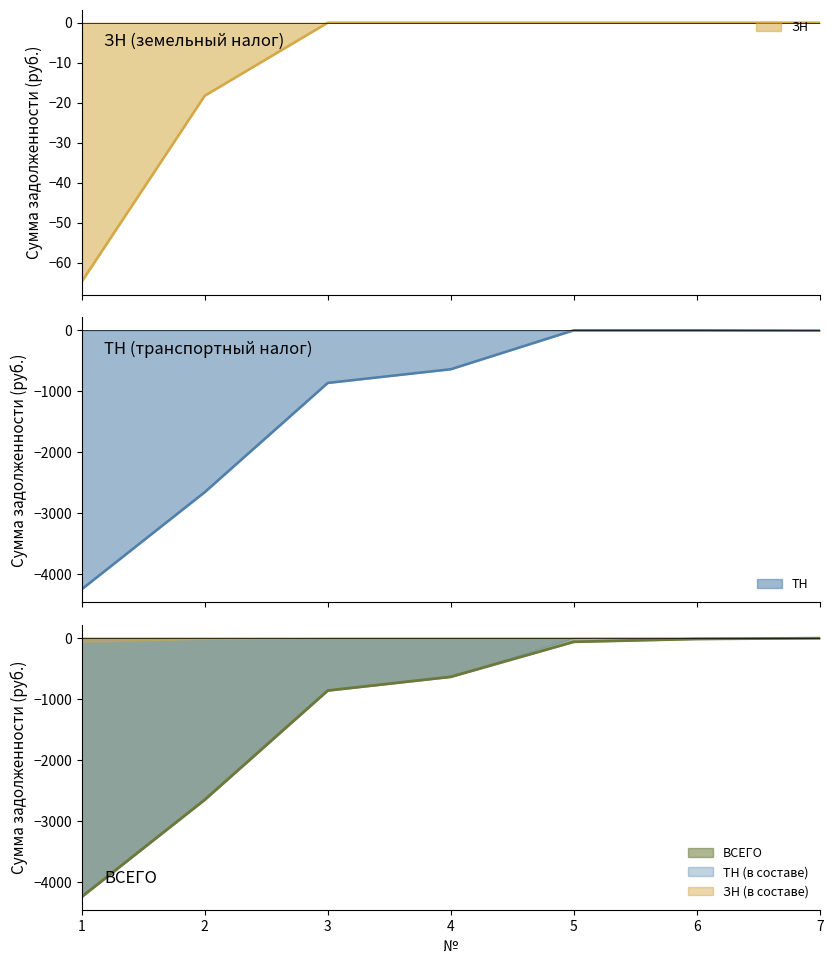

Which category has the highest value in the ЗН series?

3